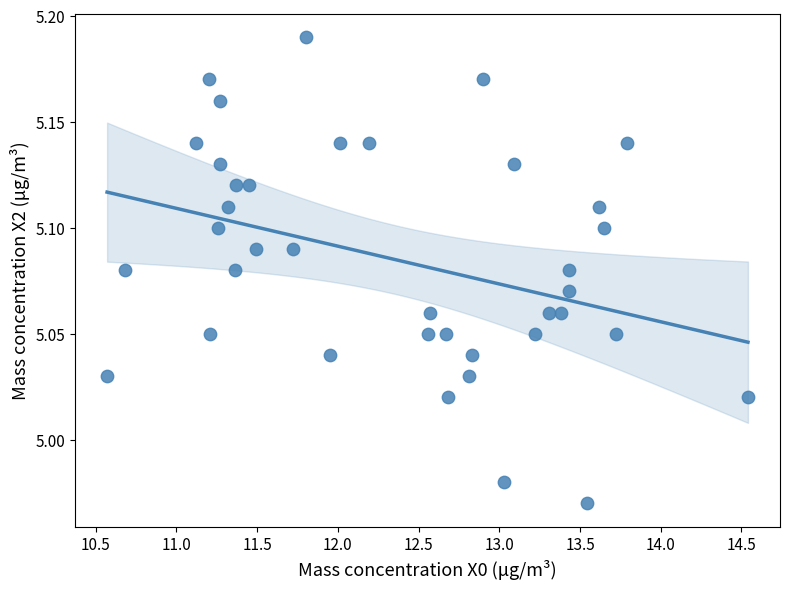

How many data points are displayed?

38